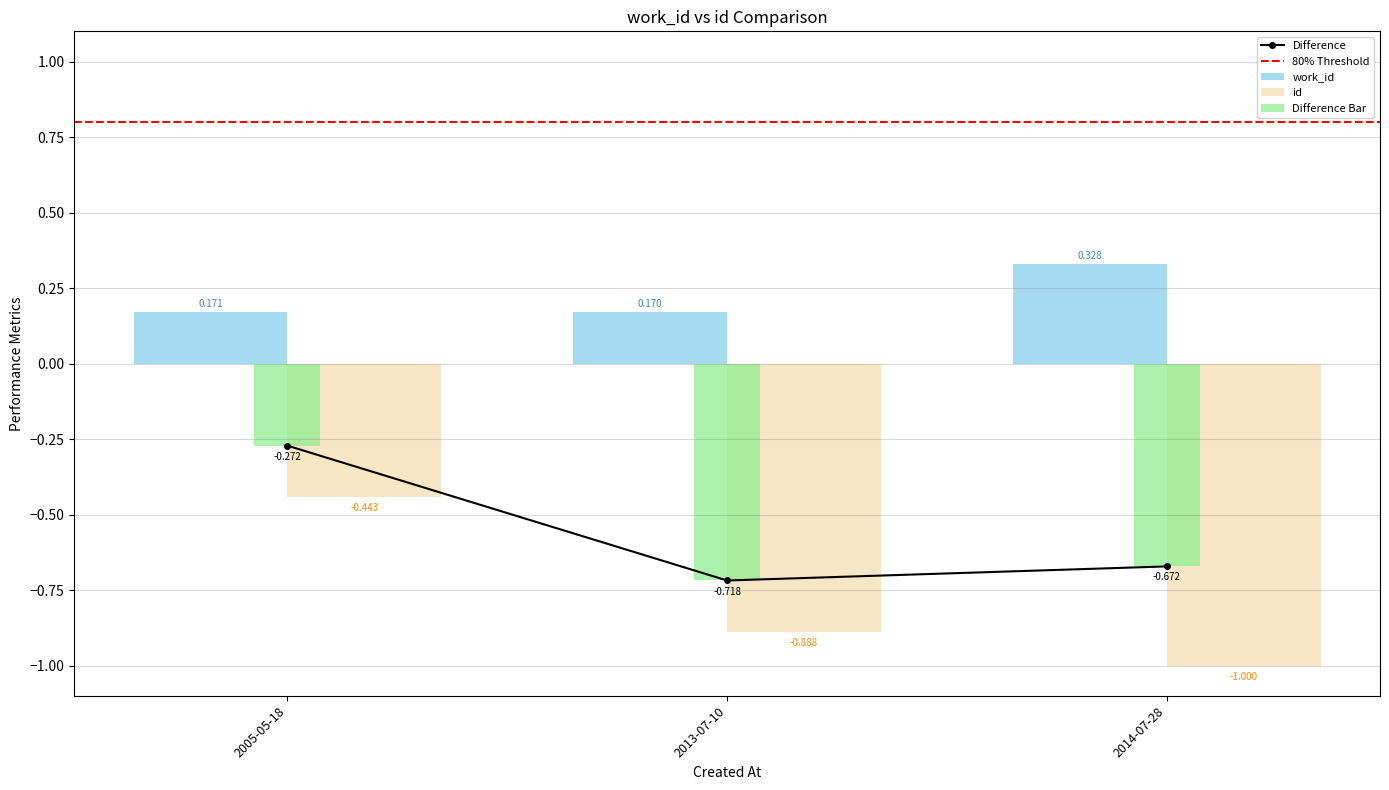

What position from the left is 2005-05-18?

1